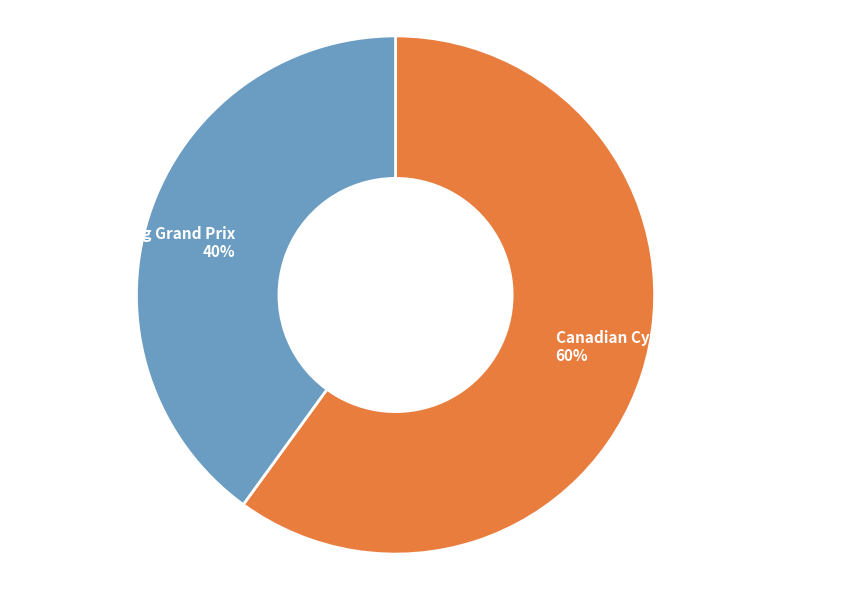

Rank the categories by value from highest to lowest.

Canadian Cyclocross Championships, Trek Bear Crossing Grand Prix